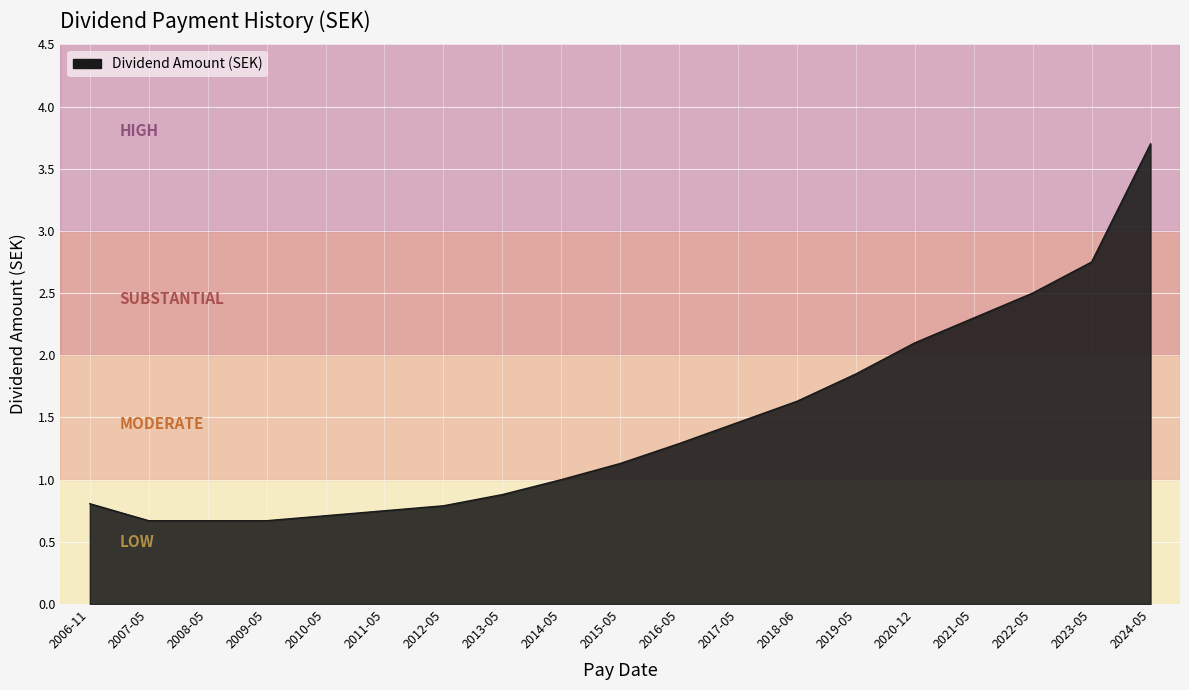

Does the chart have visible grid lines?

Yes